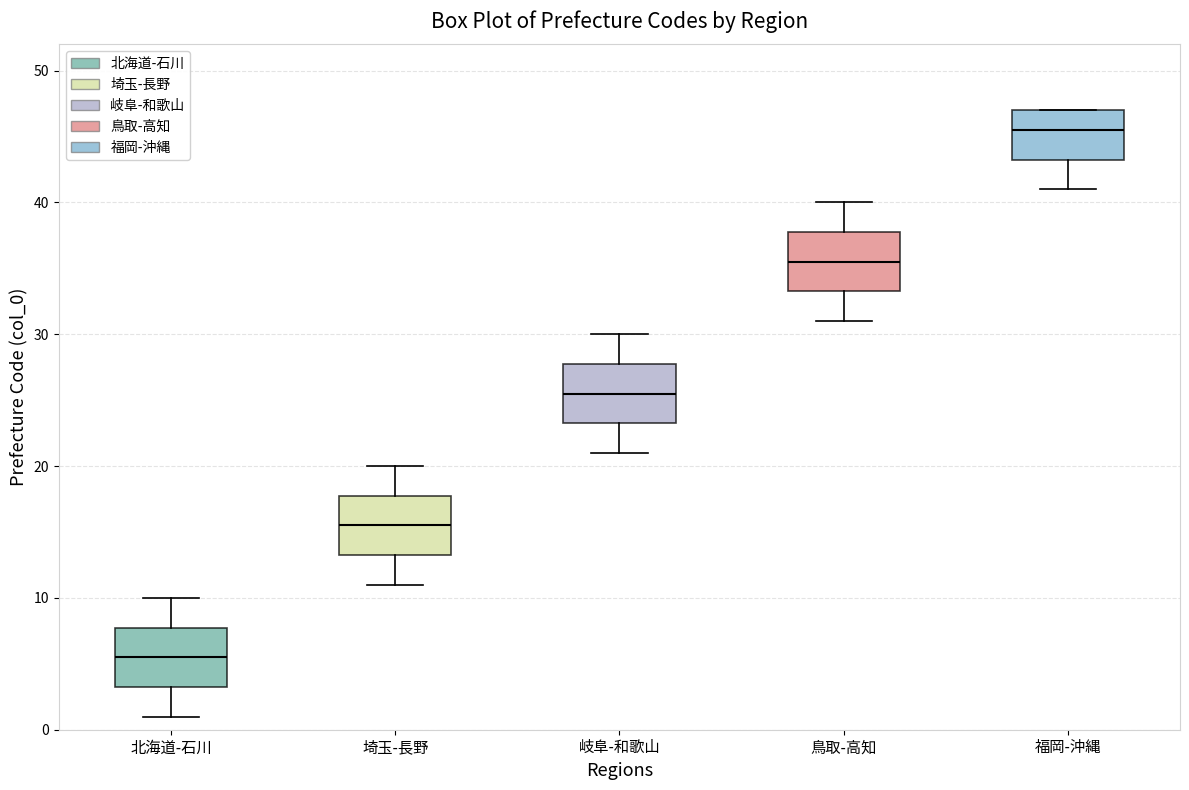

Which box has the lowest median line?

北海道-石川